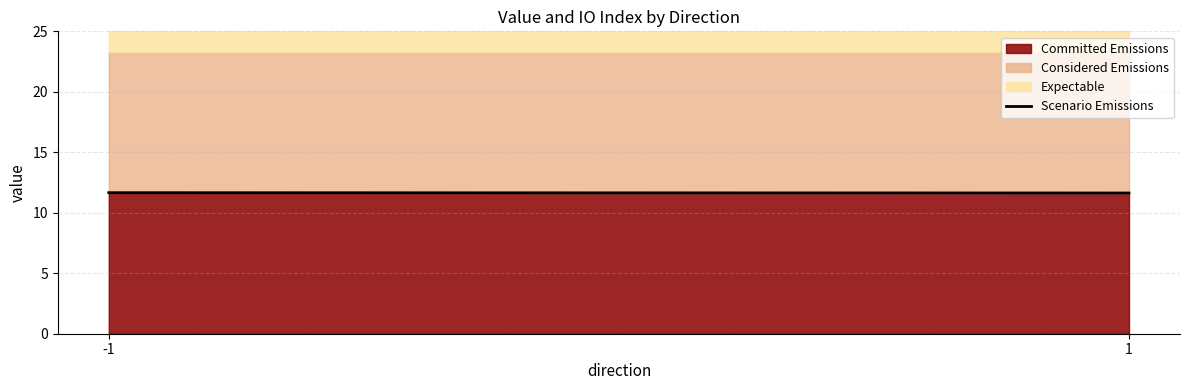

What is the ratio of the value at -1 to the value at 1?

1.0